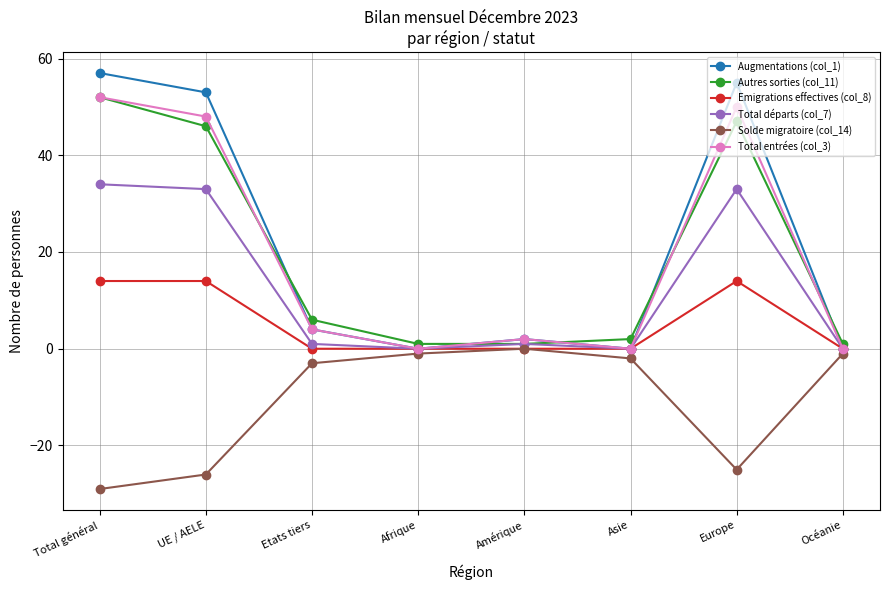

How many values in the Autres sorties (col_11) series are below 6?

4